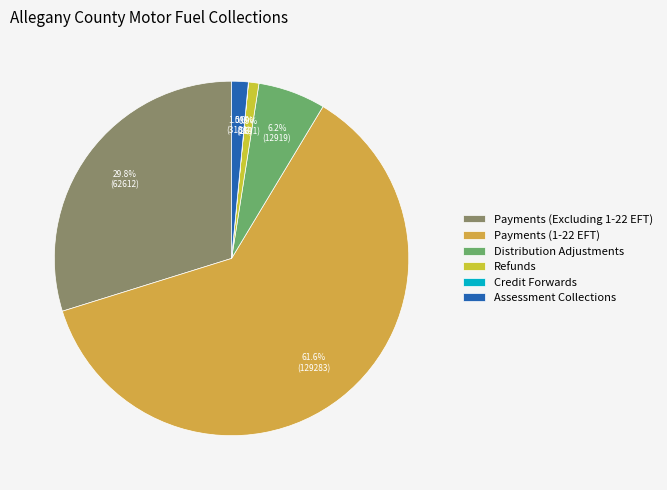

How many segments does this pie chart have?

6